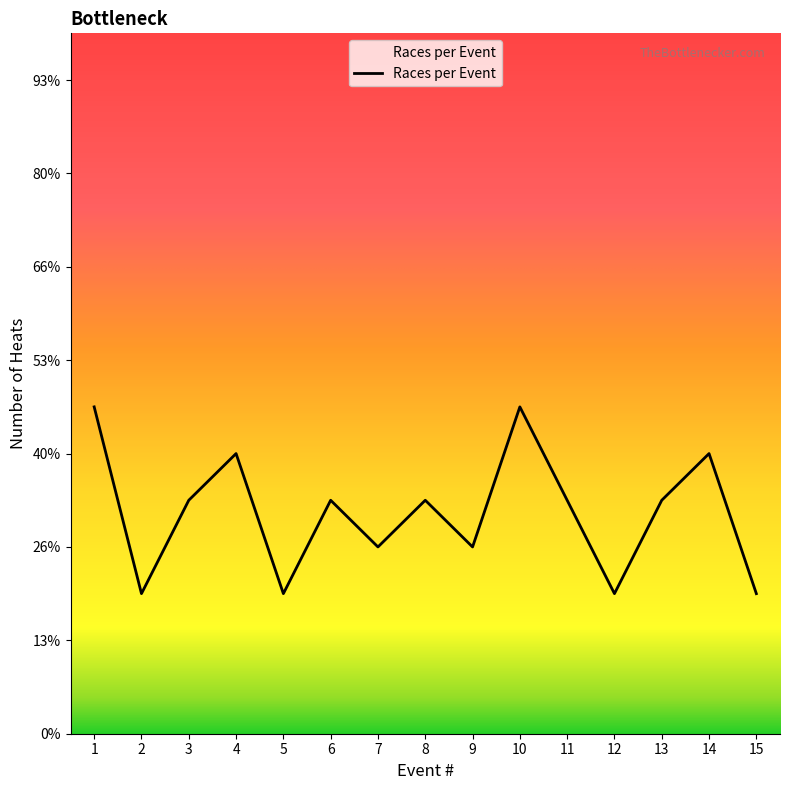

Rank the categories by value from highest to lowest.

1, 10, 4, 14, 3, 6, 8, 11, 13, 7, 9, 2, 5, 12, 15